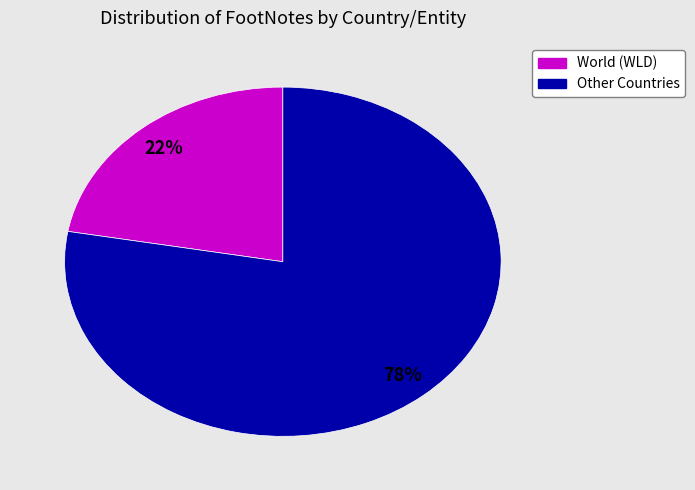

Is there any slice that represents more than half of the pie?

Yes